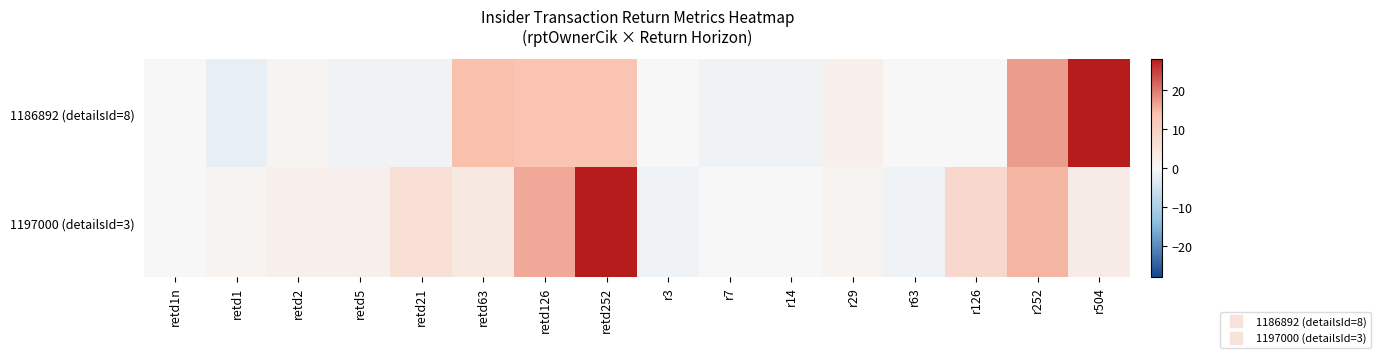

What is the greatest value displayed?

32